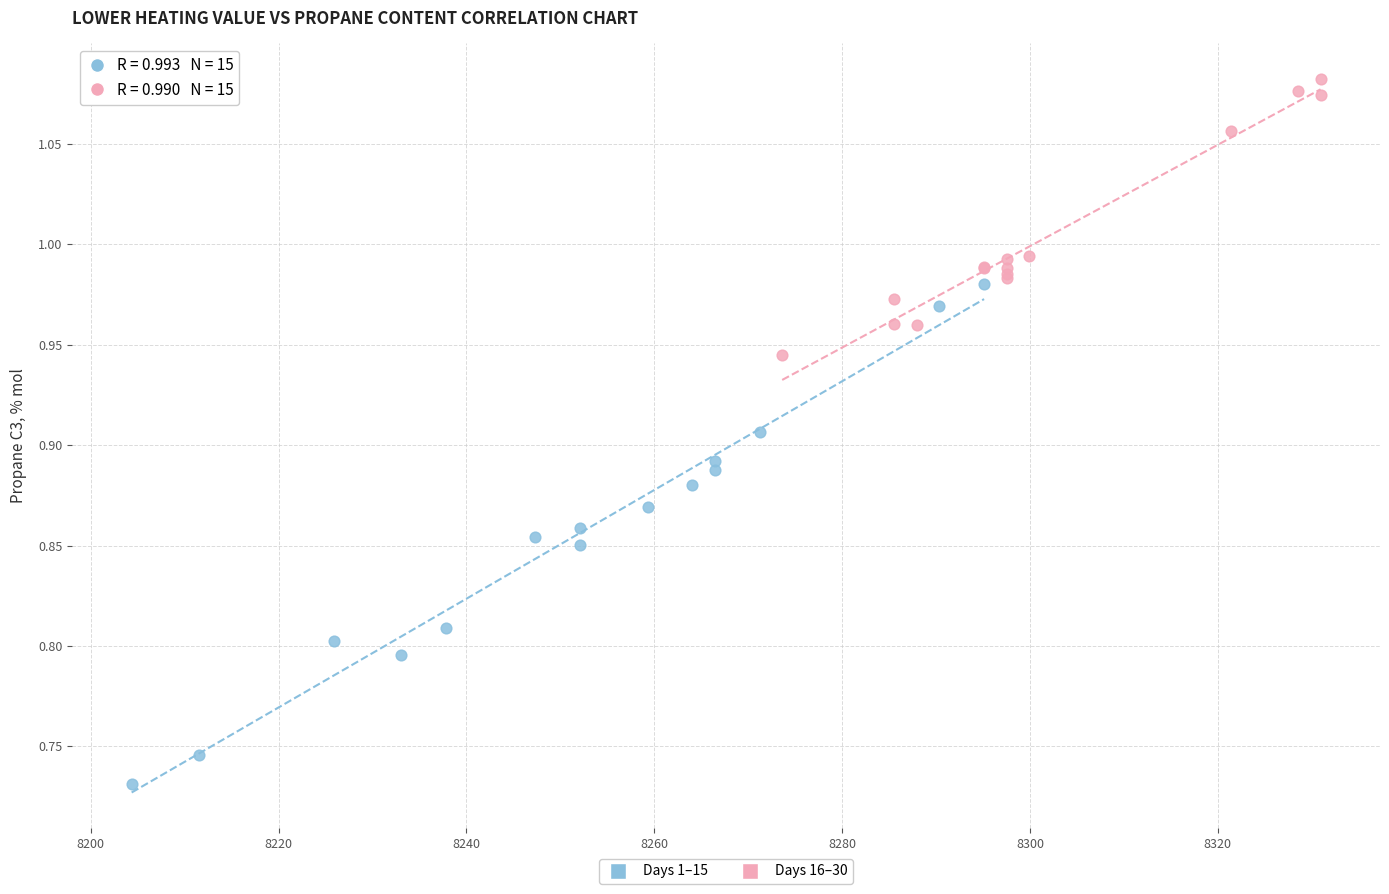

Which series reaches the minimum Y coordinate?

Days 1–15